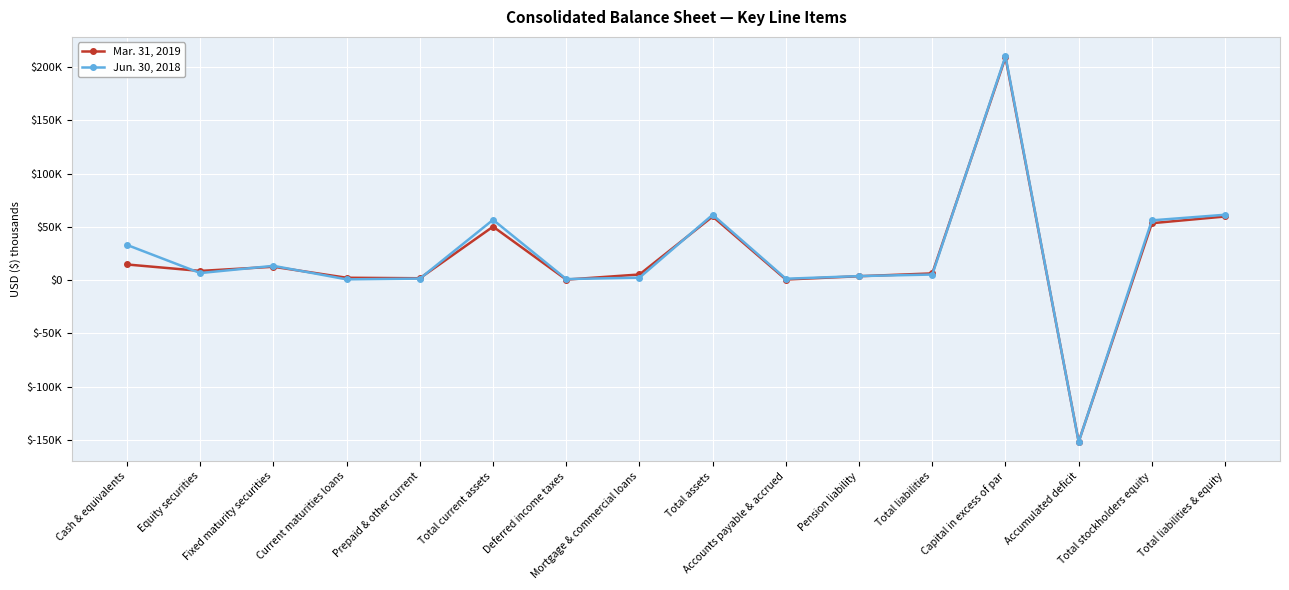

Which series has the largest total across all categories?

Jun. 30, 2018